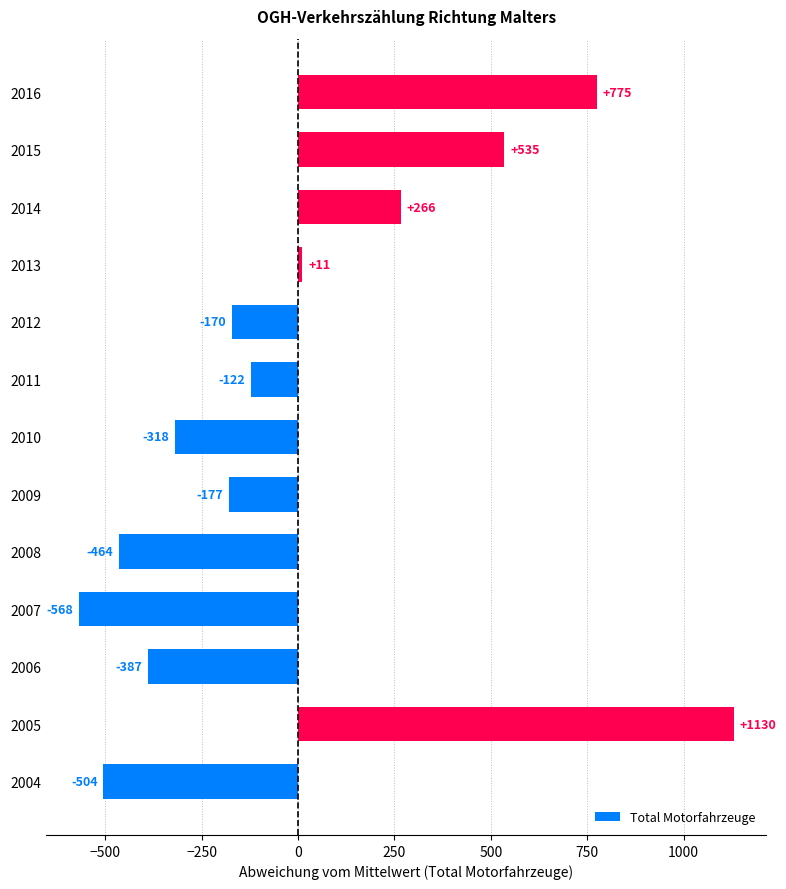

List the labels in order of value, smallest first.

2007, 2004, 2008, 2006, 2010, 2009, 2012, 2011, 2013, 2014, 2015, 2016, 2005